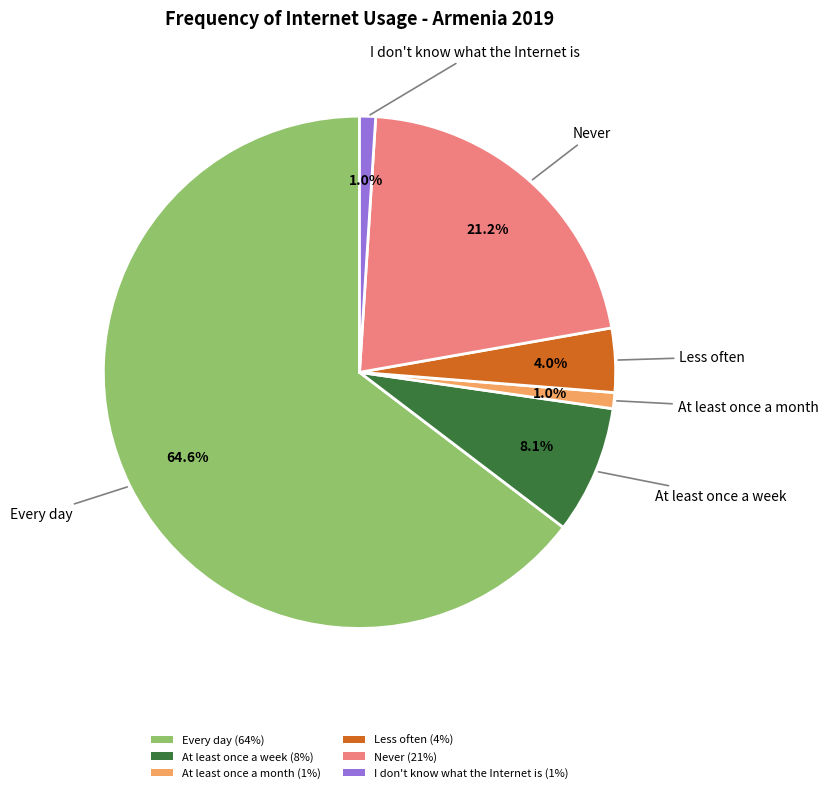

Combined, do At least once a month (1%) and Less often (4%) account for over 50%?

No